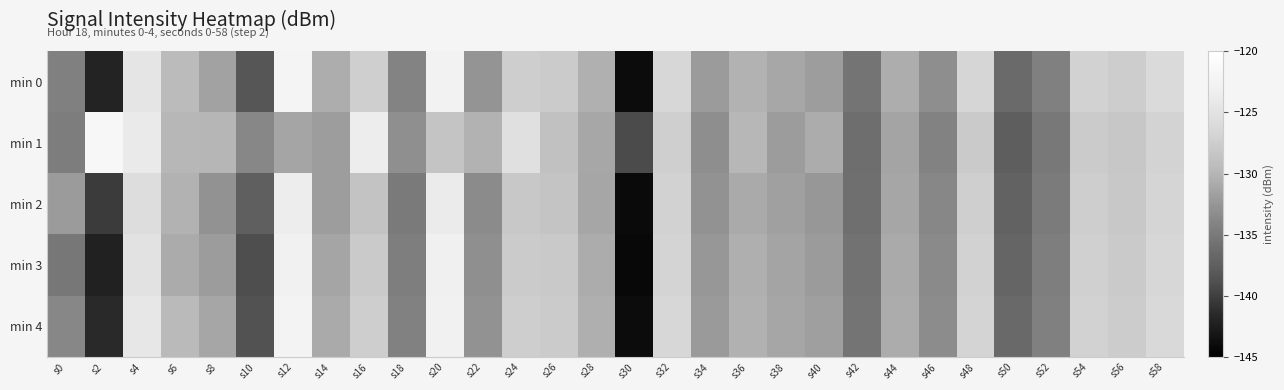

What is the difference between the highest and lowest values at s54?

0.8